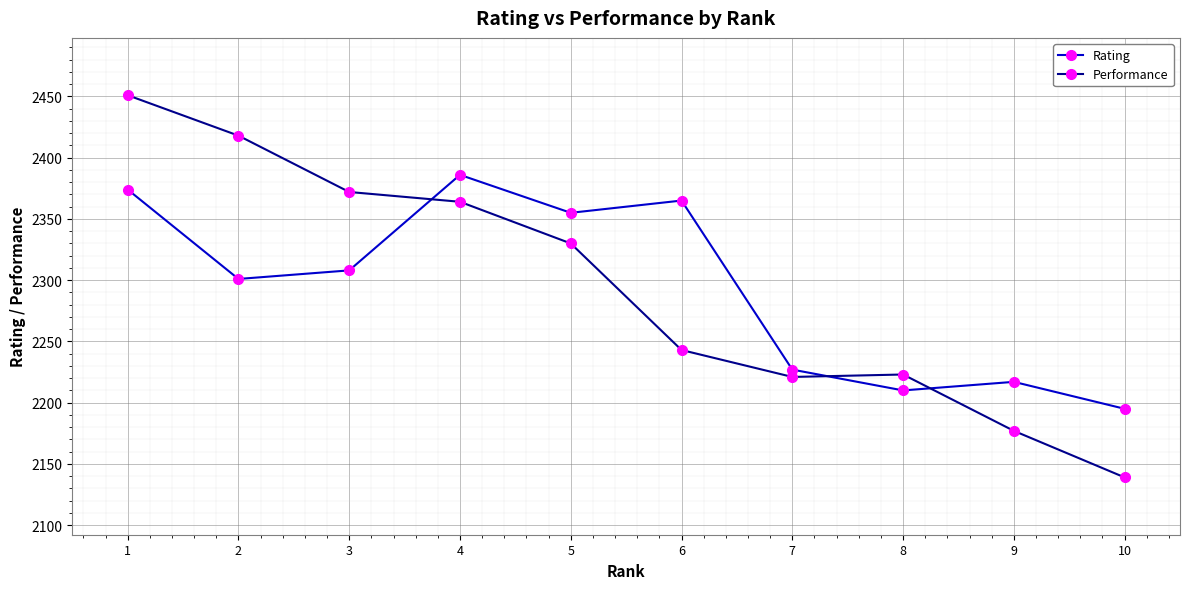

List the labels in order of Rating value, smallest first.

10, 8, 9, 7, 2, 3, 5, 6, 1, 4